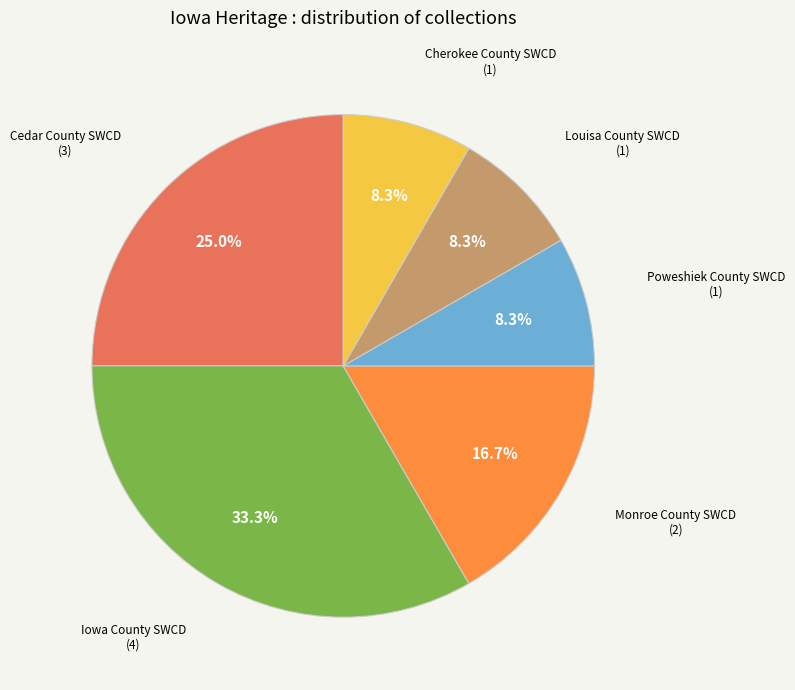

Is there any slice that represents more than half of the pie?

No